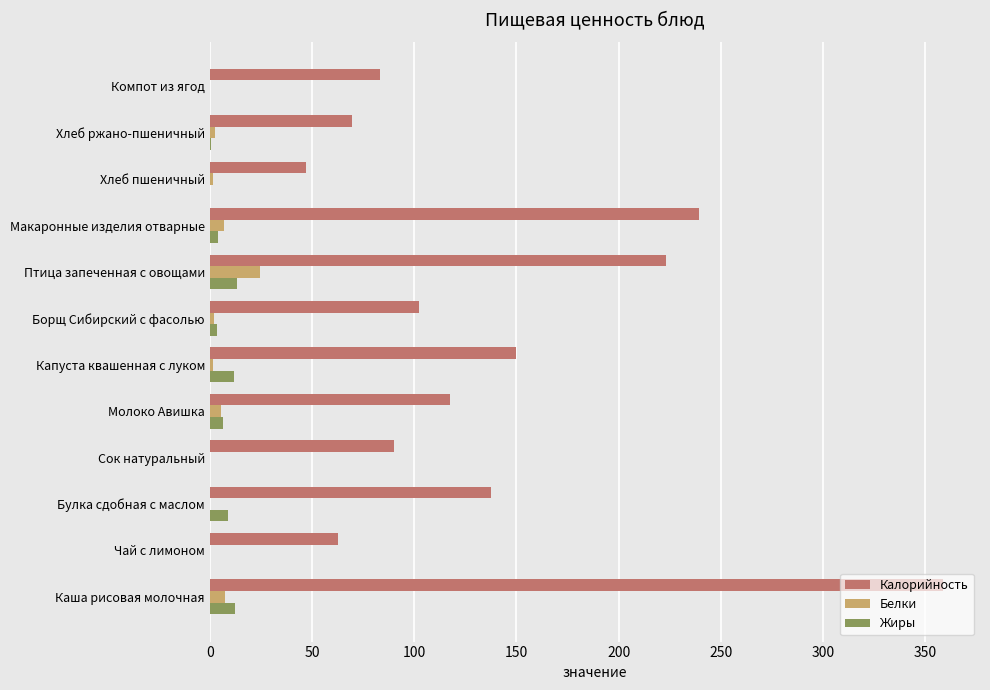

What is the sum of all Жиры values?

61.2